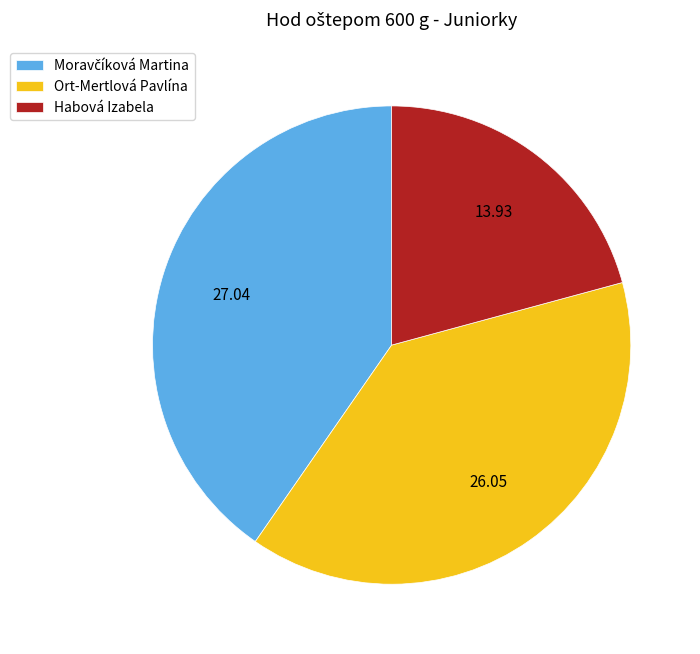

What is the smallest slice in the pie chart?

Habová Izabela